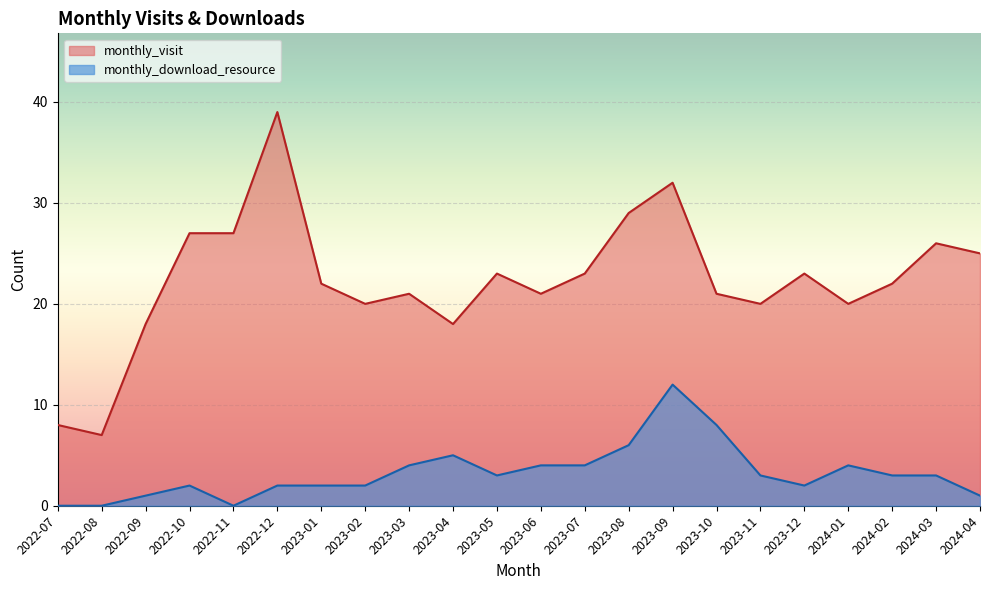

True or false: monthly_download_resource and monthly_visit intersect in this chart.

False